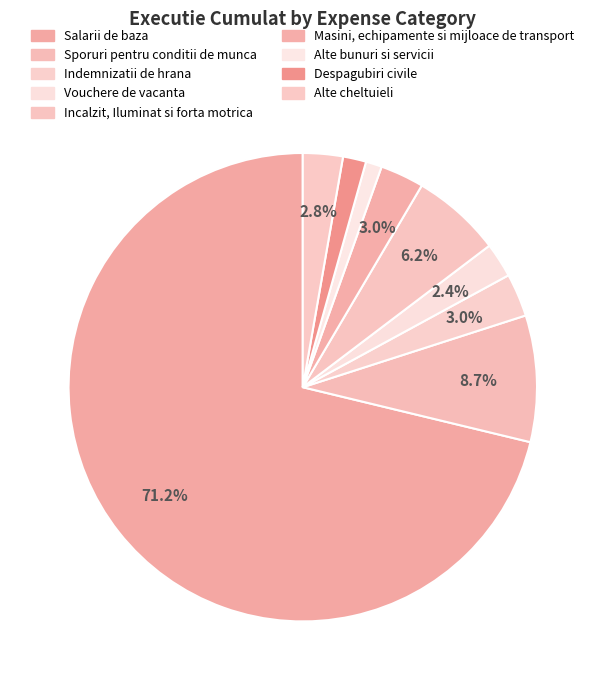

How much of the chart is everything except Indemnizatii de hrana?

97.0%